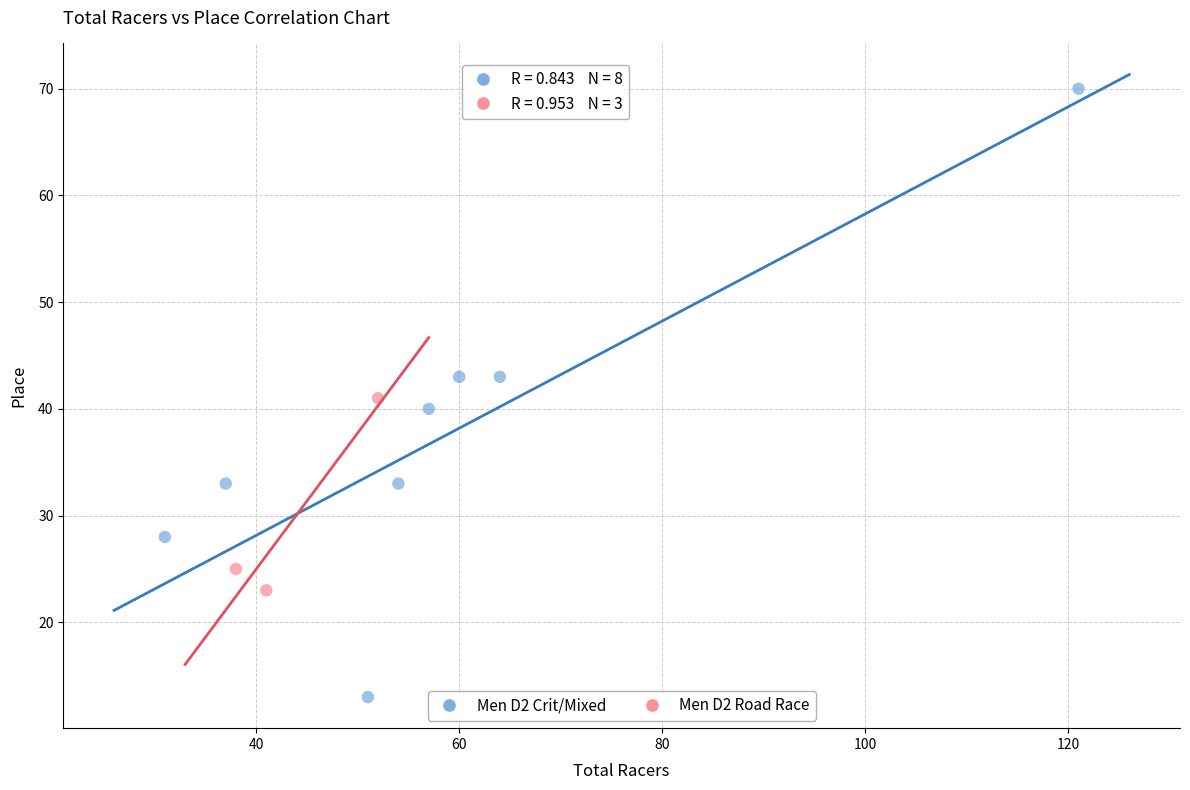

Which series has the largest Y range (max minus min)?

Men D2 Crit/Mixed